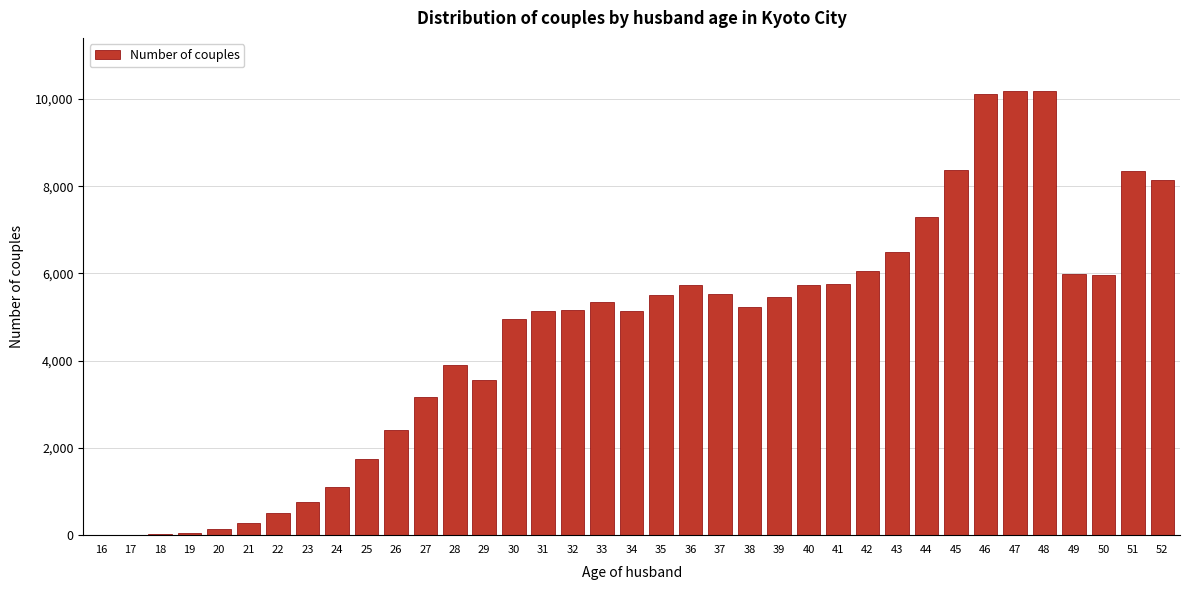

Is it true that the value at 47 is 2396?

False